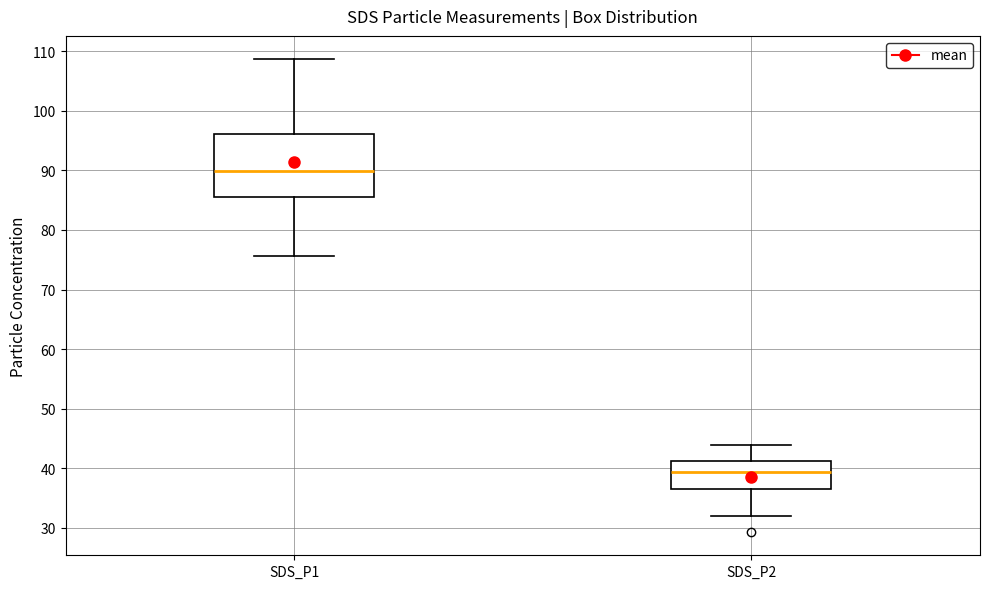

Reading left to right, read every box against the y-axis: the position of its median line, the range the box covers, and the ends of its whiskers. The values are not printed on the chart, so give them approximately, as read against the axis.

SDS_P1: median 90, box 85 to 96, whiskers 76 to 109
SDS_P2: median 39, box 36 to 41, whiskers 32 to 44